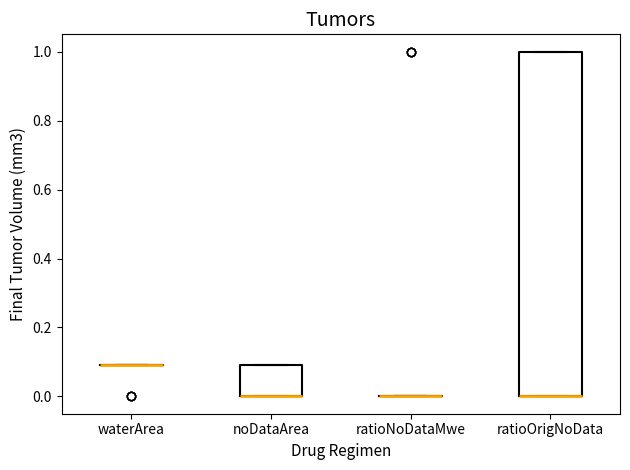

Comparing the boxes themselves (not the whiskers), which one is the tallest?

ratioOrigNoData